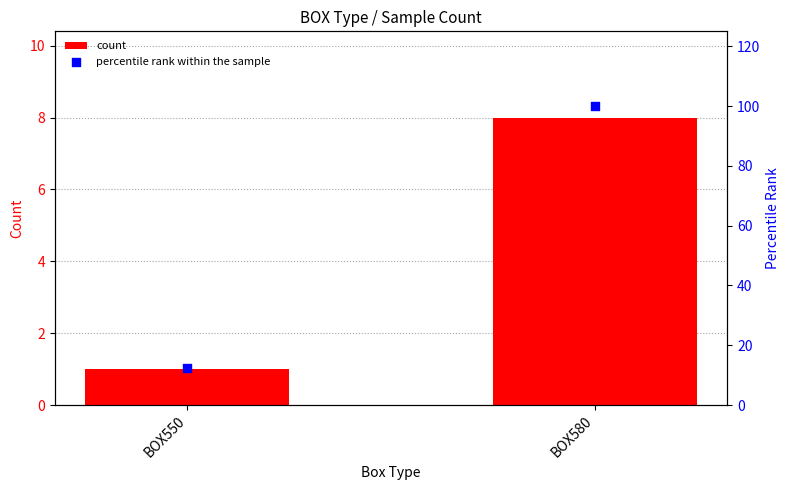

Is the value of count at BOX550 greater than the value of percentile rank within the sample at BOX580?

No